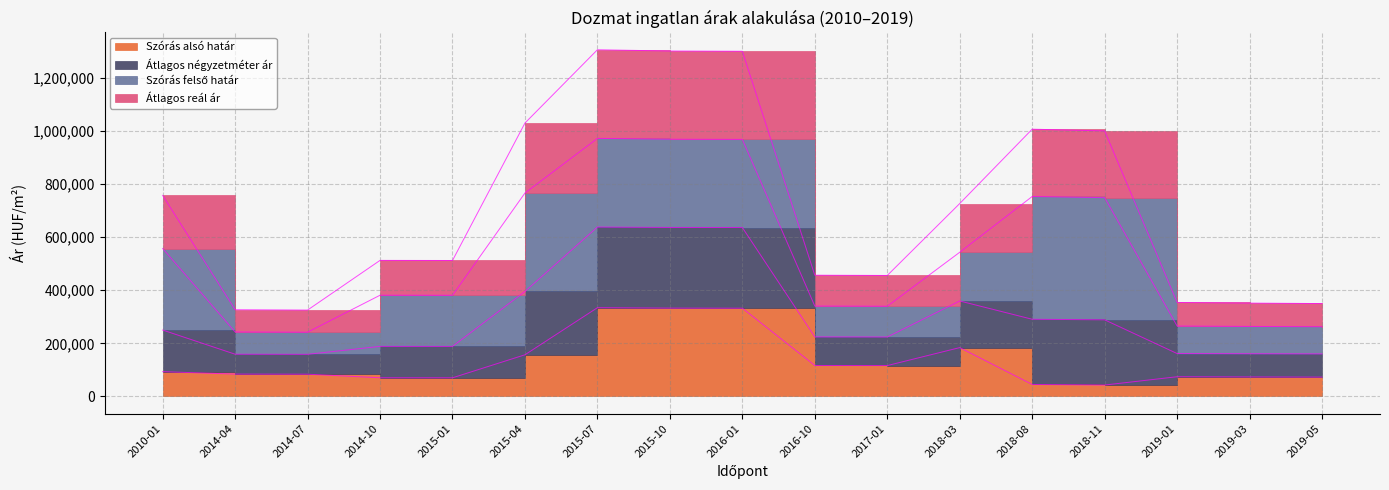

Which label corresponds to the smallest value in the chart?

2018-11